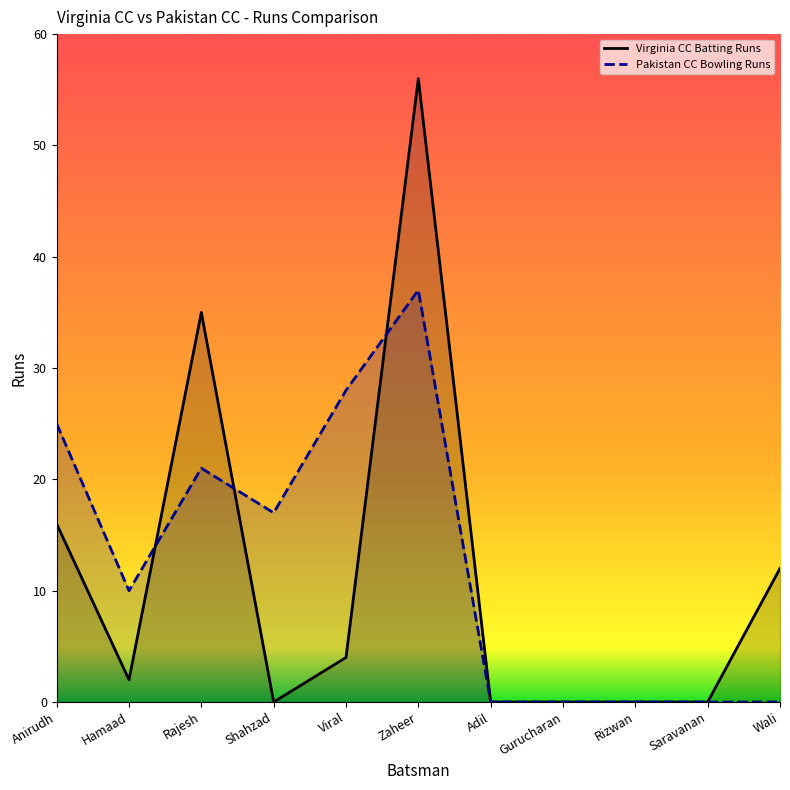

True or false: Pakistan CC Bowling Runs has a value of 17 at Shahzad.

True